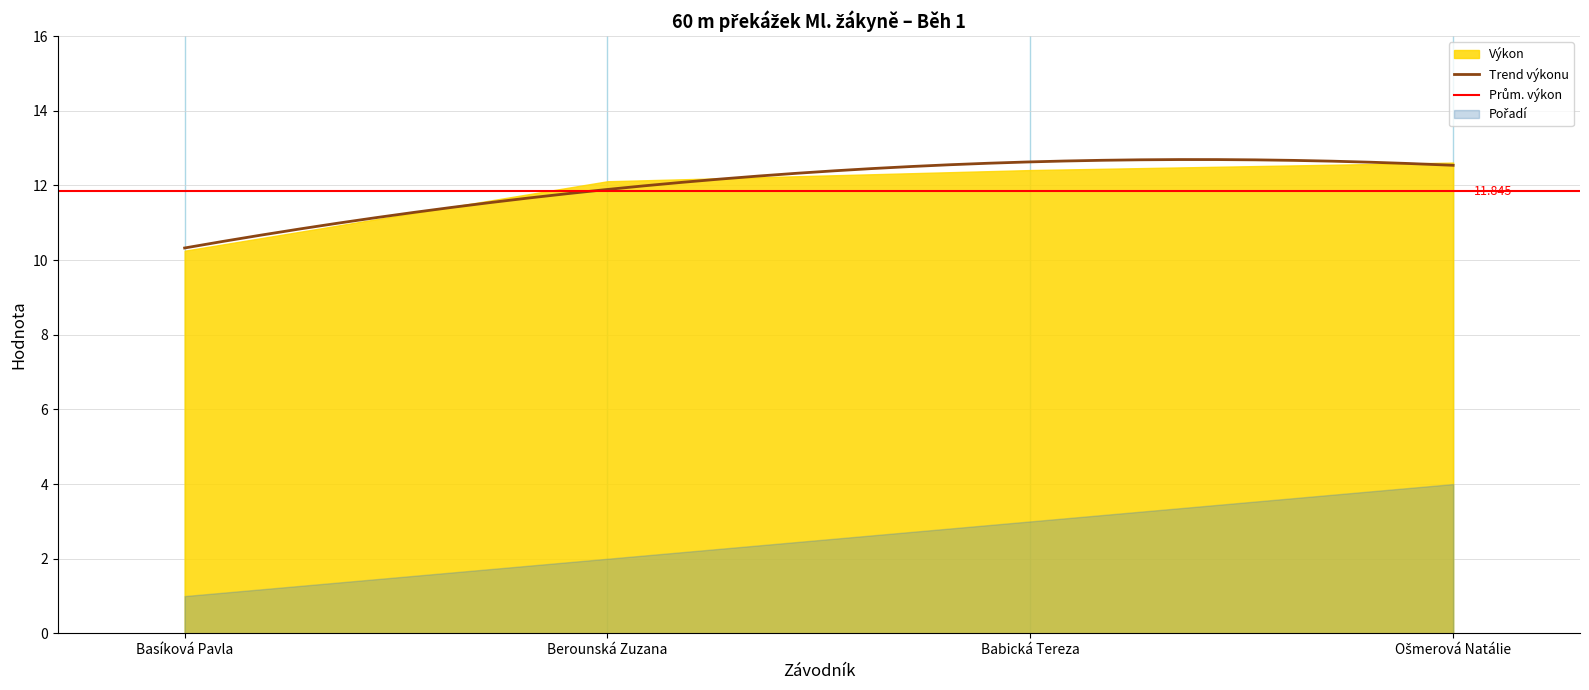

Reading left to right, list all the values displayed in this chart.

Výkon: Basíková Pavla=10.2	Berounská Zuzana=12.1	Babická Tereza=12.4	Ošmerová Natálie=12.6
Pořadí: Basíková Pavla=1.0	Berounská Zuzana=2.0	Babická Tereza=3.0	Ošmerová Natálie=4.0